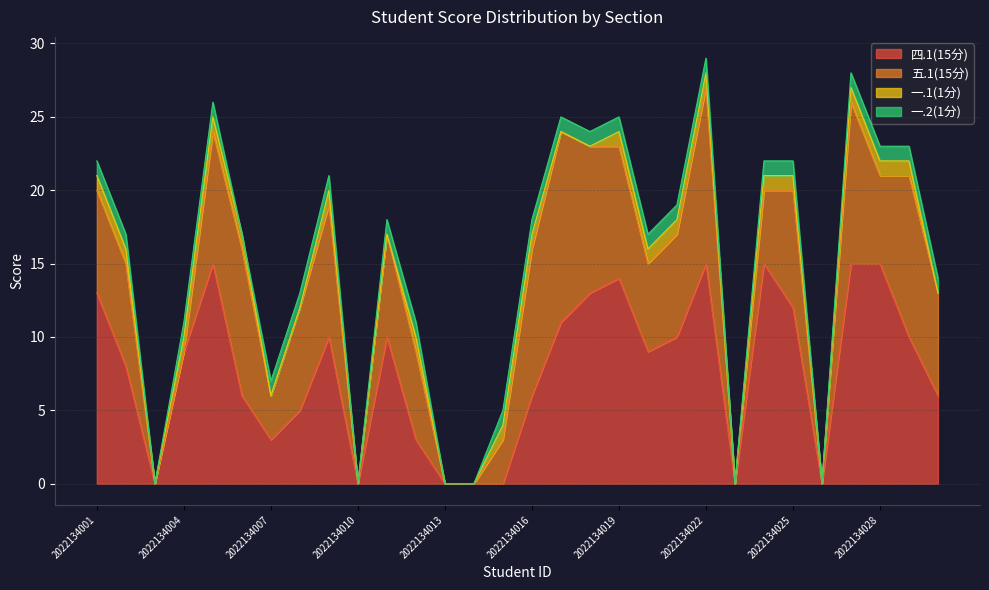

At which category does 一.2(1分) reach its first local valley?

2022134003